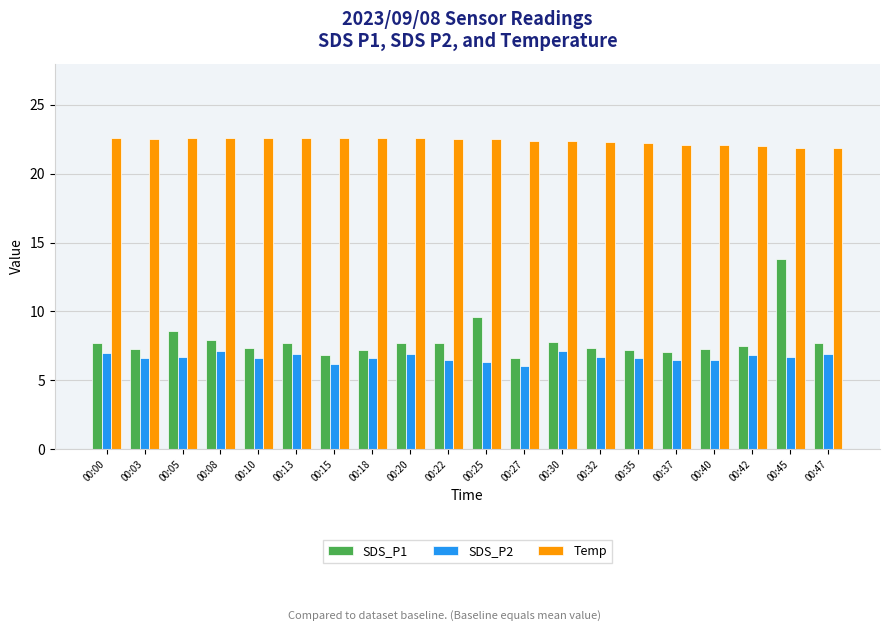

Rank the series by their maximum value, from highest to lowest.

Temp, SDS_P1, SDS_P2